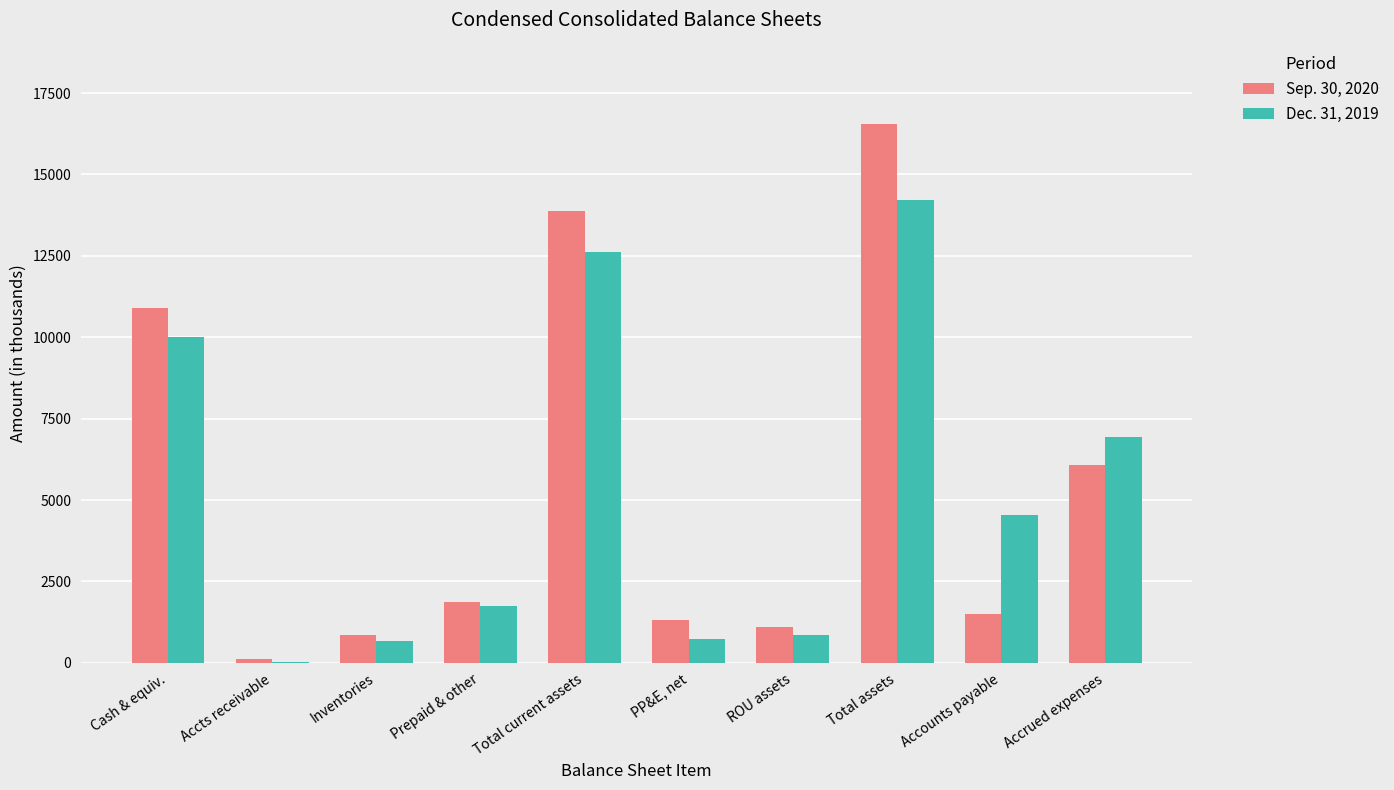

The value of Dec. 31, 2019 at Total current assets is 12617. True or false?

True